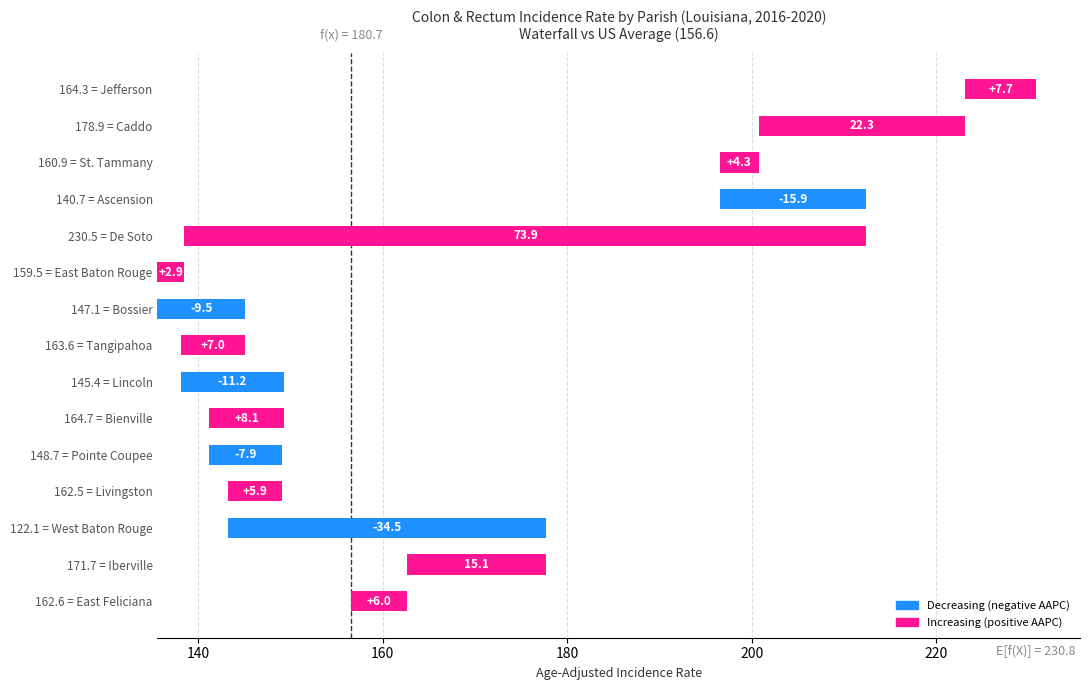

What is the maximum value shown in the chart?

73.9